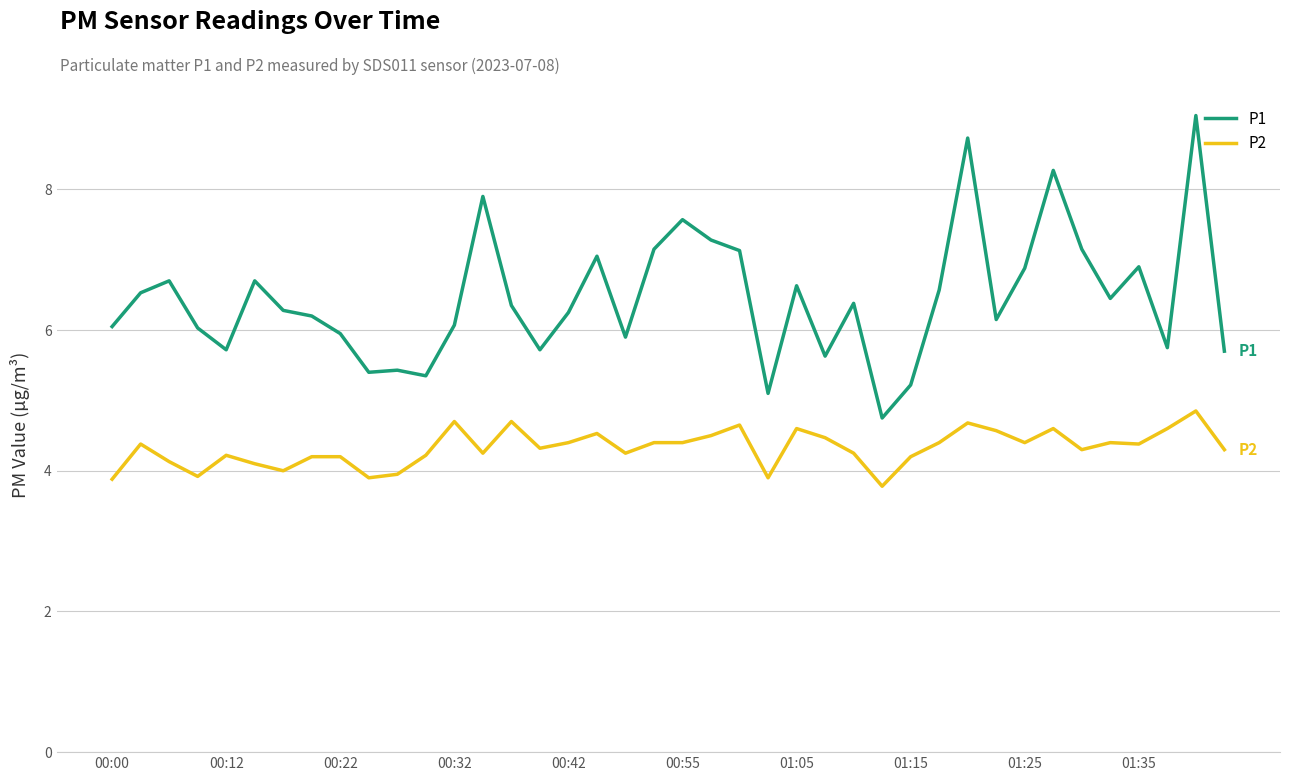

Rank the series by their average value, from lowest to highest.

P2, P1